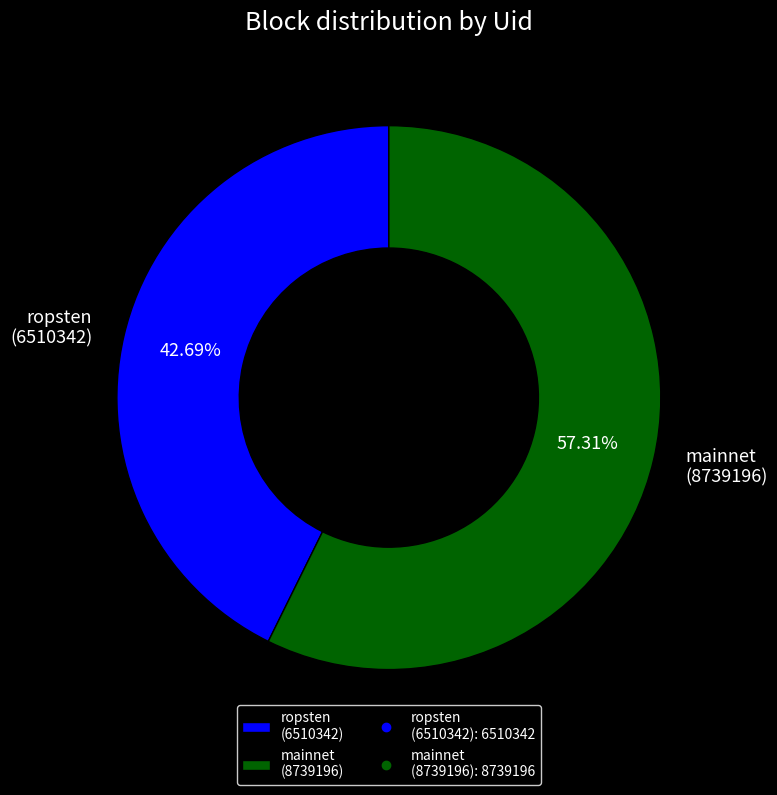

Between mainnet (8739196) and ropsten (6510342), which is larger?

mainnet (8739196)